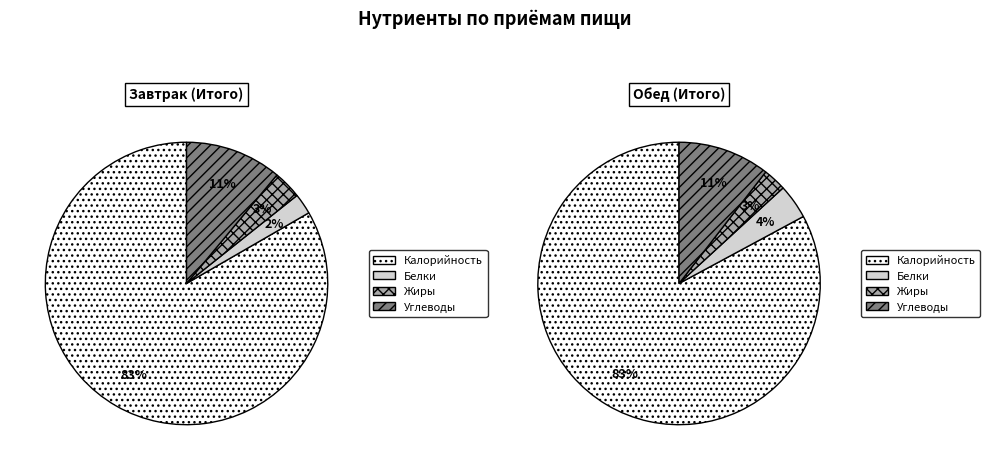

To the nearest percent, what is the difference between the largest and smallest slice percentages?

81%